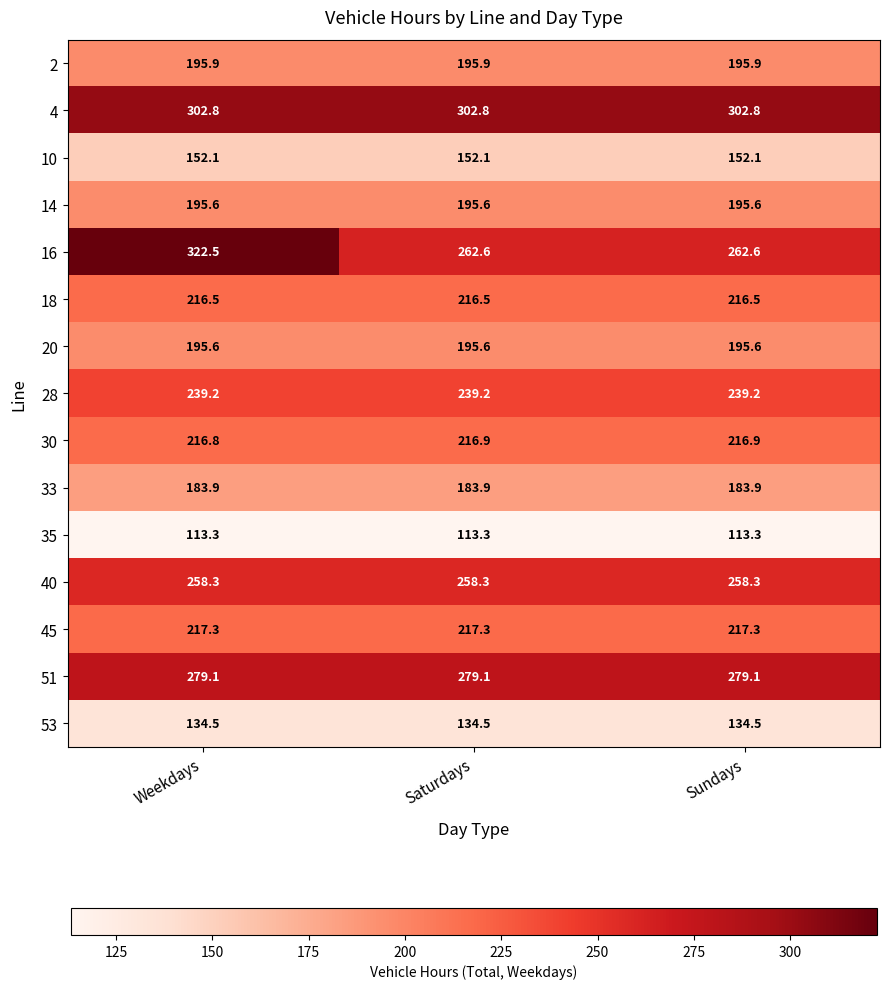

Count the number of data series in this chart.

15